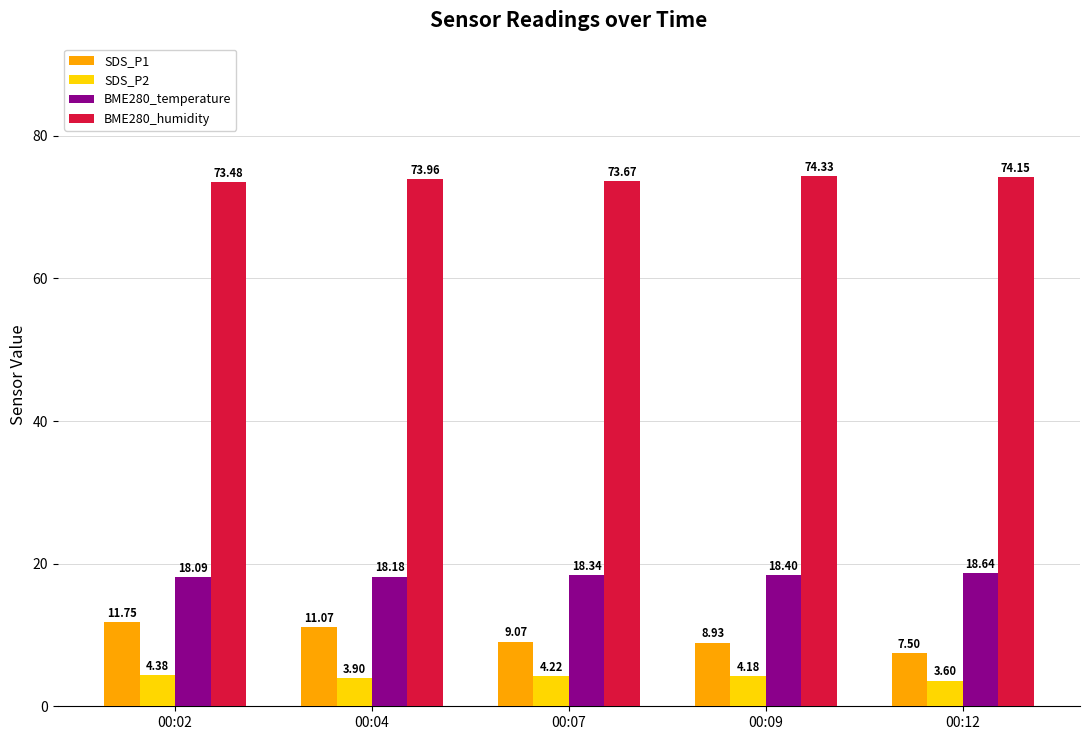

Reading right to left, extract all data points from this chart.

SDS_P1: 00:12=7.5	00:09=8.9	00:07=9.1	00:04=11.1	00:02=11.8
SDS_P2: 00:12=3.6	00:09=4.2	00:07=4.2	00:04=3.9	00:02=4.4
BME280_temperature: 00:12=18.6	00:09=18.4	00:07=18.3	00:04=18.2	00:02=18.1
BME280_humidity: 00:12=74.2	00:09=74.3	00:07=73.7	00:04=74.0	00:02=73.5